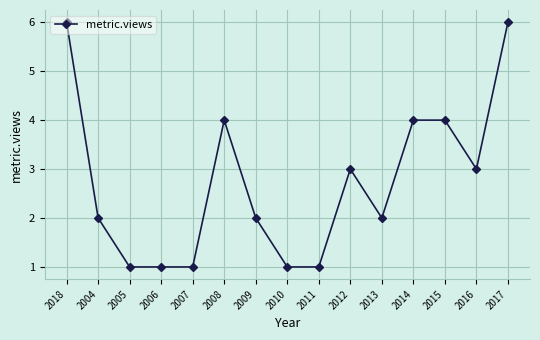

The chart shows a value of 5 at 2012. True or false?

False